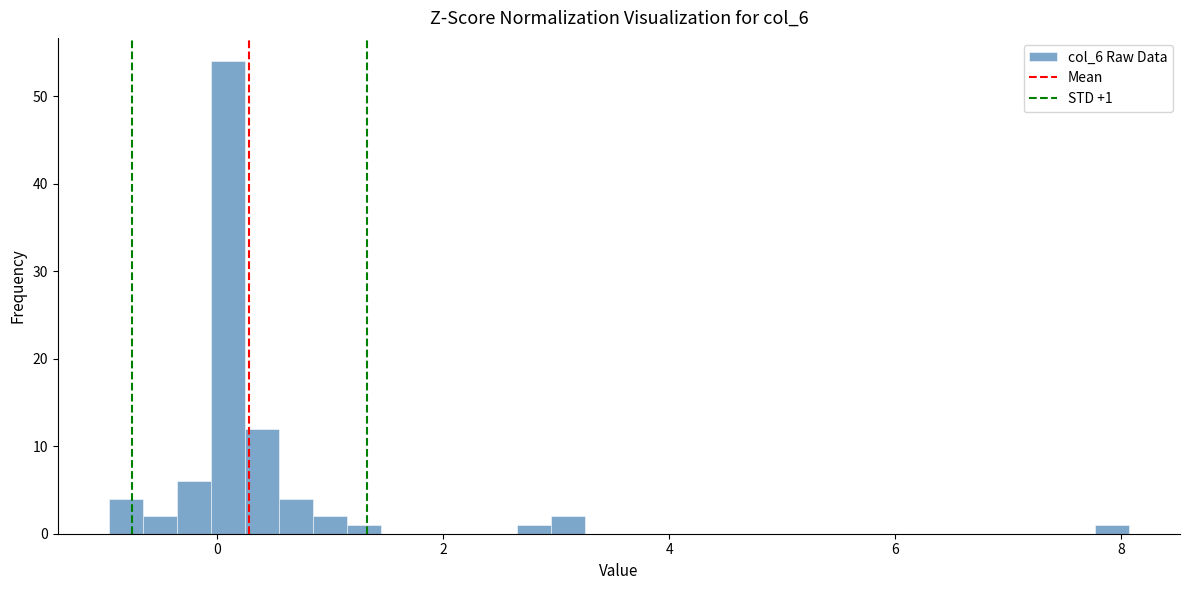

Around what value on the x-axis is the tallest bar? Give the approximate position of its centre, as read against the axis.

0.0